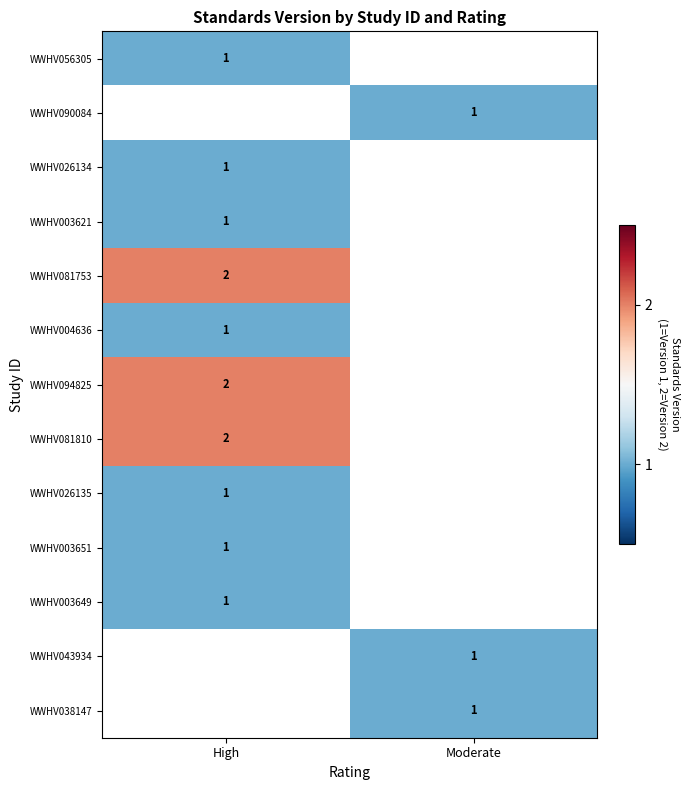

True or false: WWHV090084 has a value of 1 at Moderate.

True